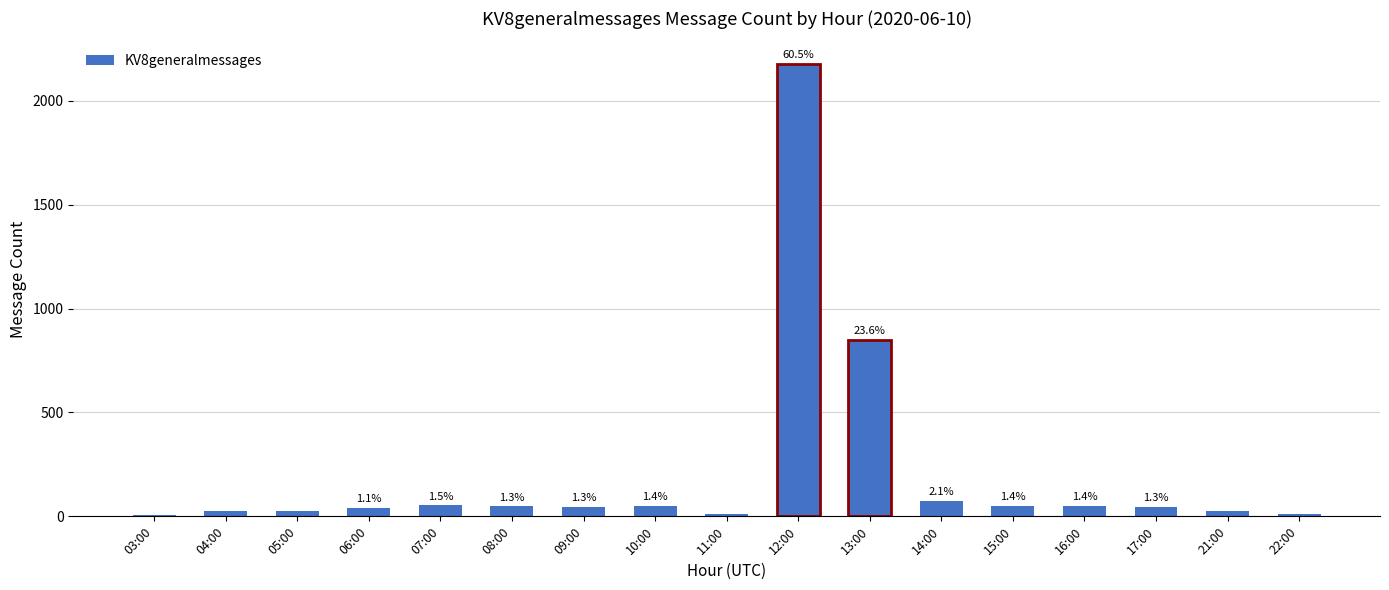

What position from the right is 21:00?

2